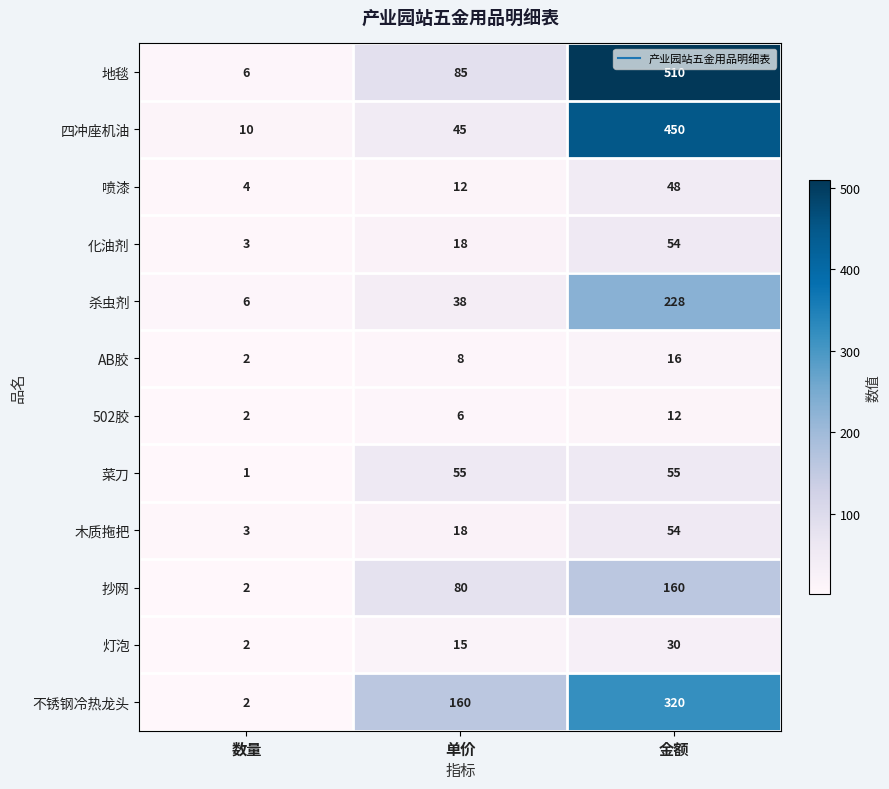

What is the difference between the highest and lowest values at 数量?

9